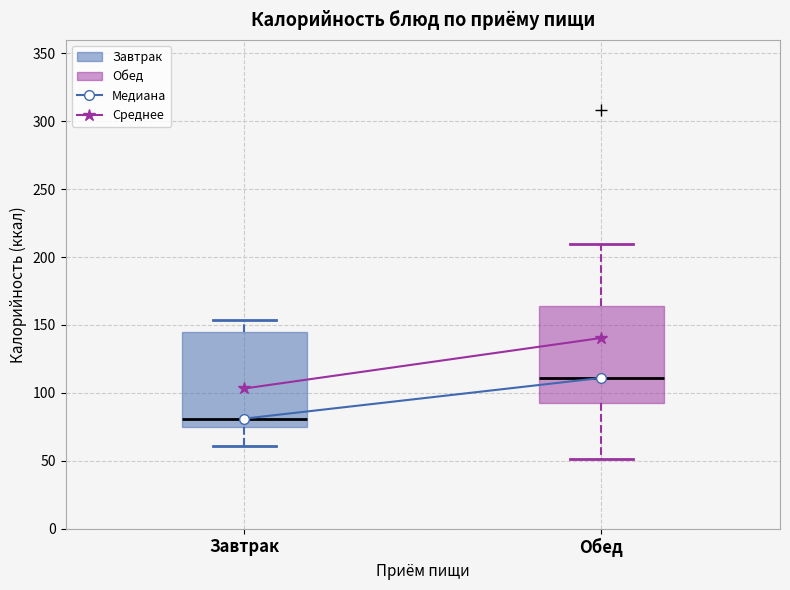

Where is the lower edge of the box for Завтрак on the y-axis? The values are not printed on the chart, so give them approximately, as read against the axis.

75